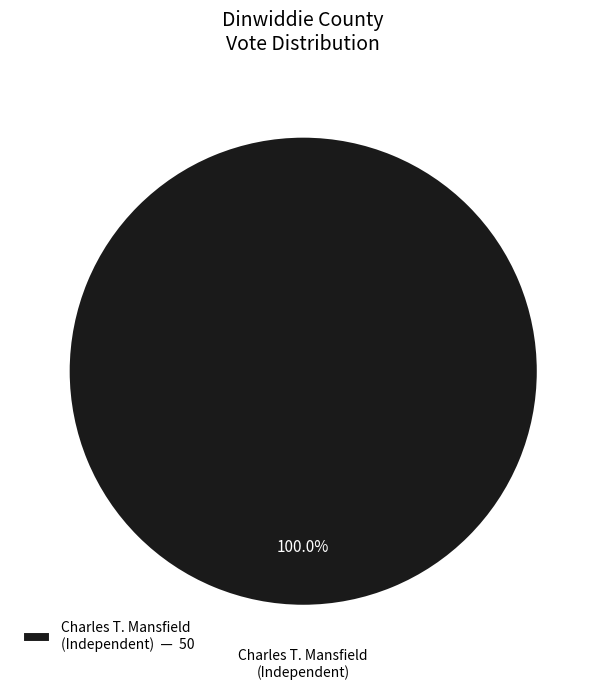

Rank the categories by value from lowest to highest.

Charles T. Mansfield (Independent)